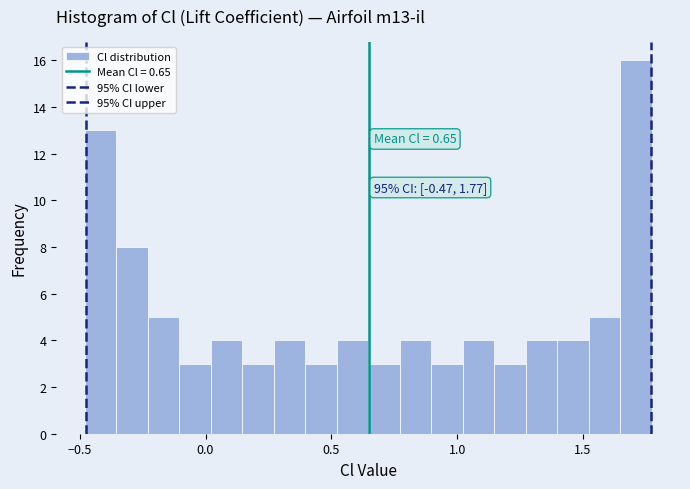

Read against the x-axis, roughly where is the centre of the tallest bar?

1.70